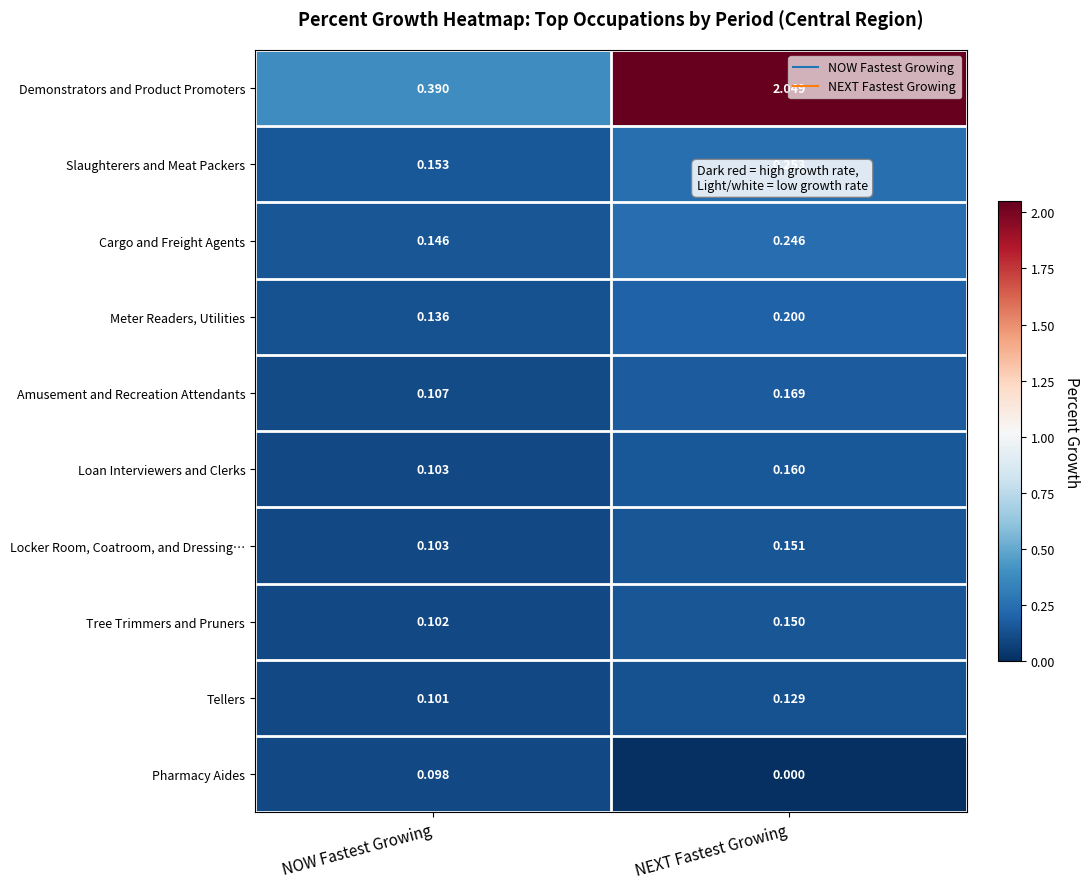

At which label is Tellers closest to 0?

NOW Fastest Growing